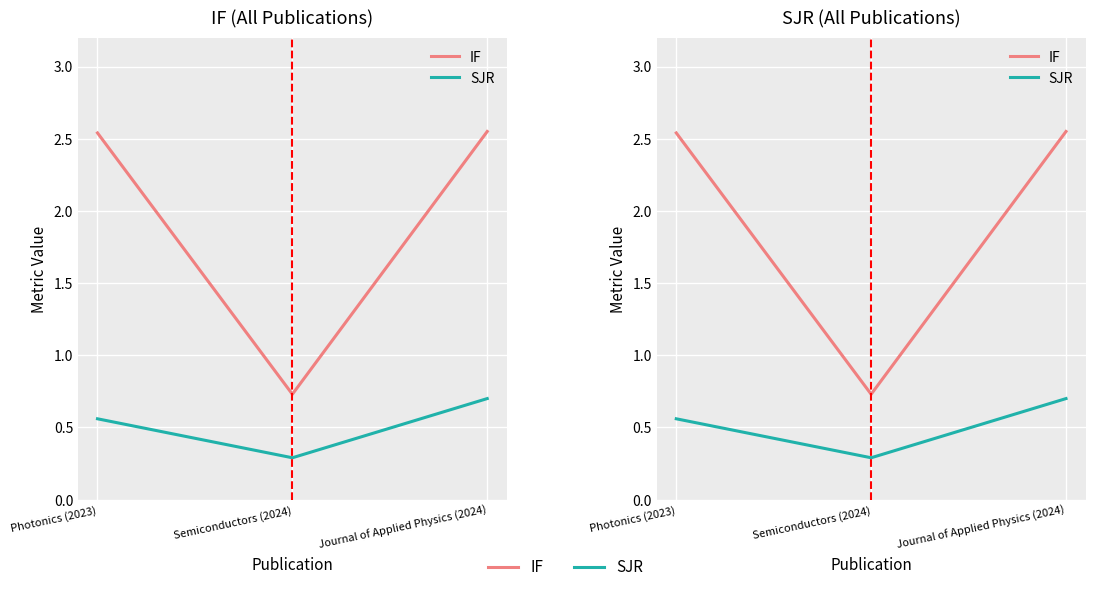

At which category is the sum across all series the highest?

Journal of Applied Physics (2024)